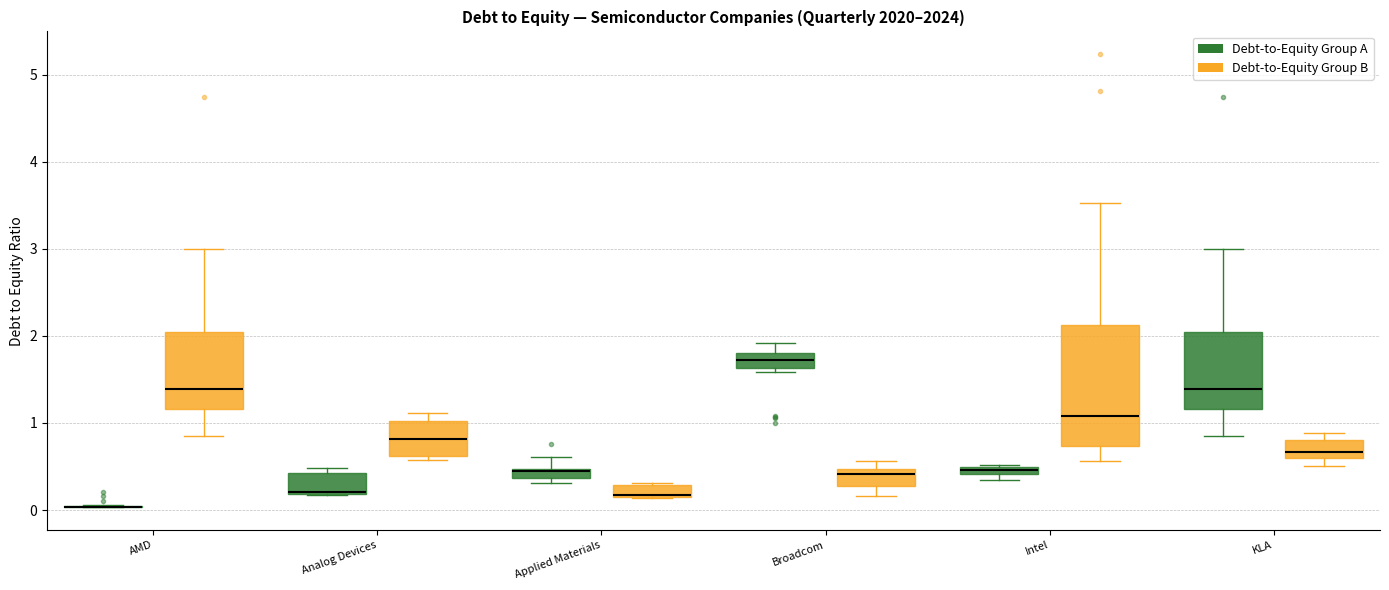

Comparing the boxes themselves (not the whiskers), which one is the tallest?

Intel (Debt-to-Equity Group B)